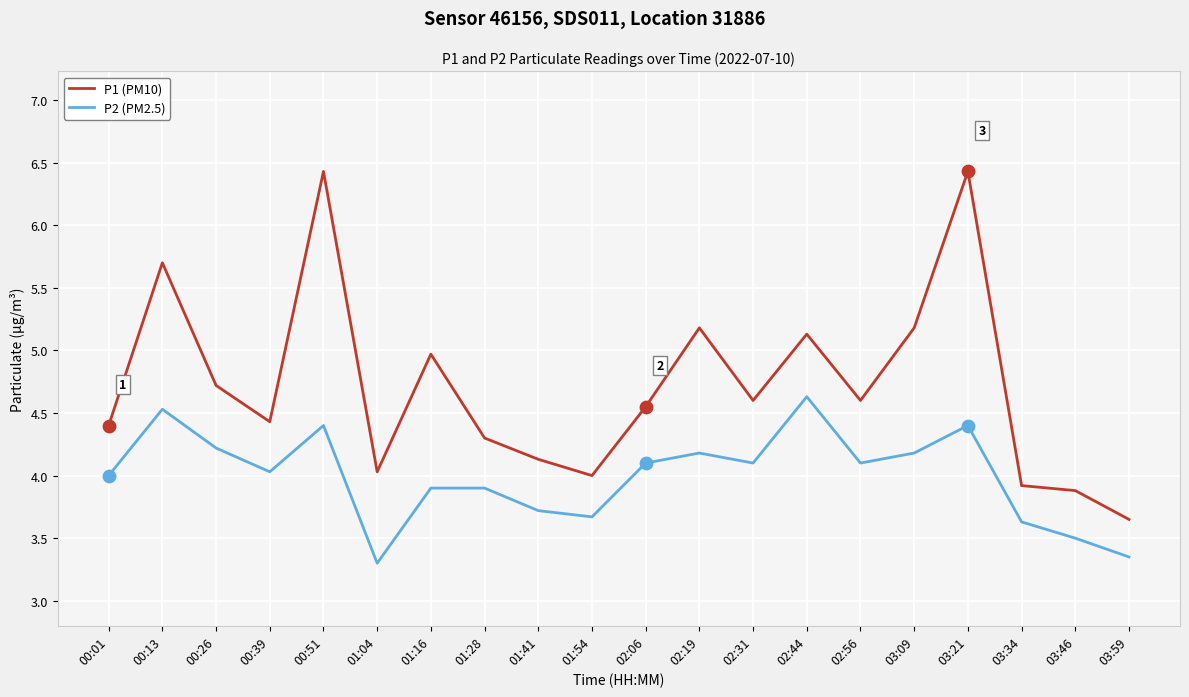

Which series has the largest total across all categories?

P1 (PM10)